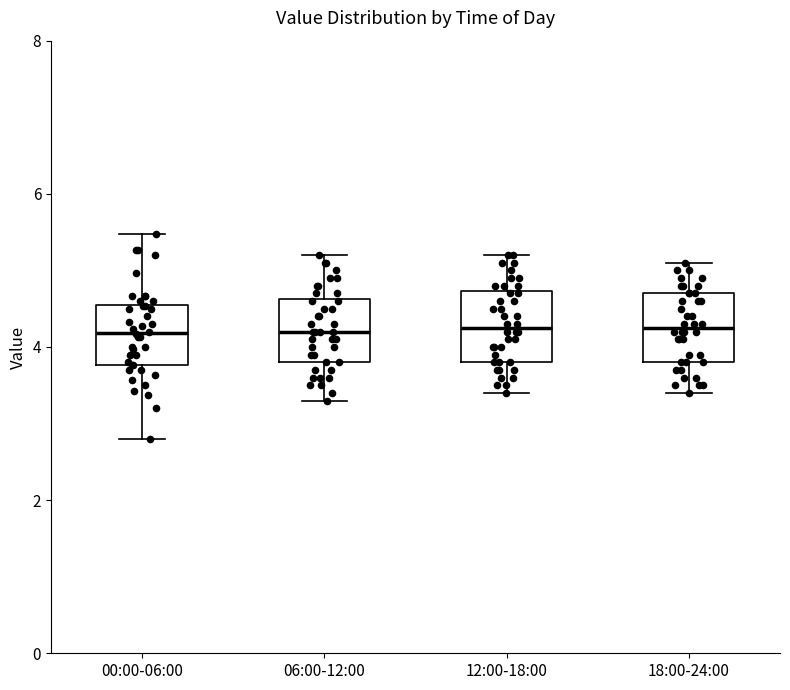

Reading left to right, transcribe this box plot: for each box, give where its median line is, the range the box spans, and where its two whiskers end, as read against the y-axis. The values are not printed on the chart, so give them approximately, as read against the axis.

00:00-06:00: median 4.2, box 3.8 to 4.6, whiskers 2.8 to 5.4
06:00-12:00: median 4.2, box 3.8 to 4.6, whiskers 3.4 to 5.2
12:00-18:00: median 4.2, box 3.8 to 4.8, whiskers 3.4 to 5.2
18:00-24:00: median 4.2, box 3.8 to 4.8, whiskers 3.4 to 5.2